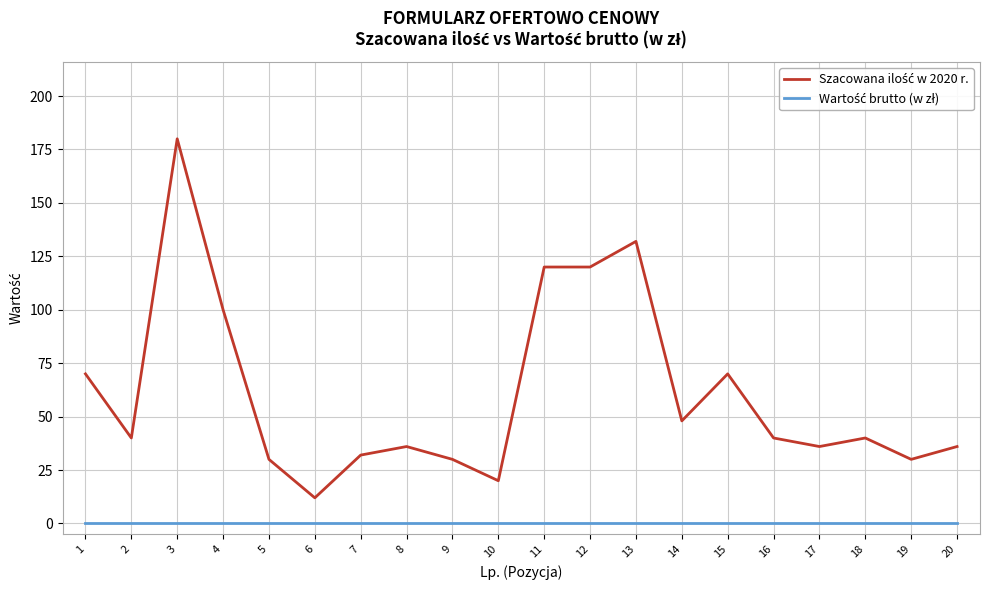

What is the maximum value shown in the chart?

180